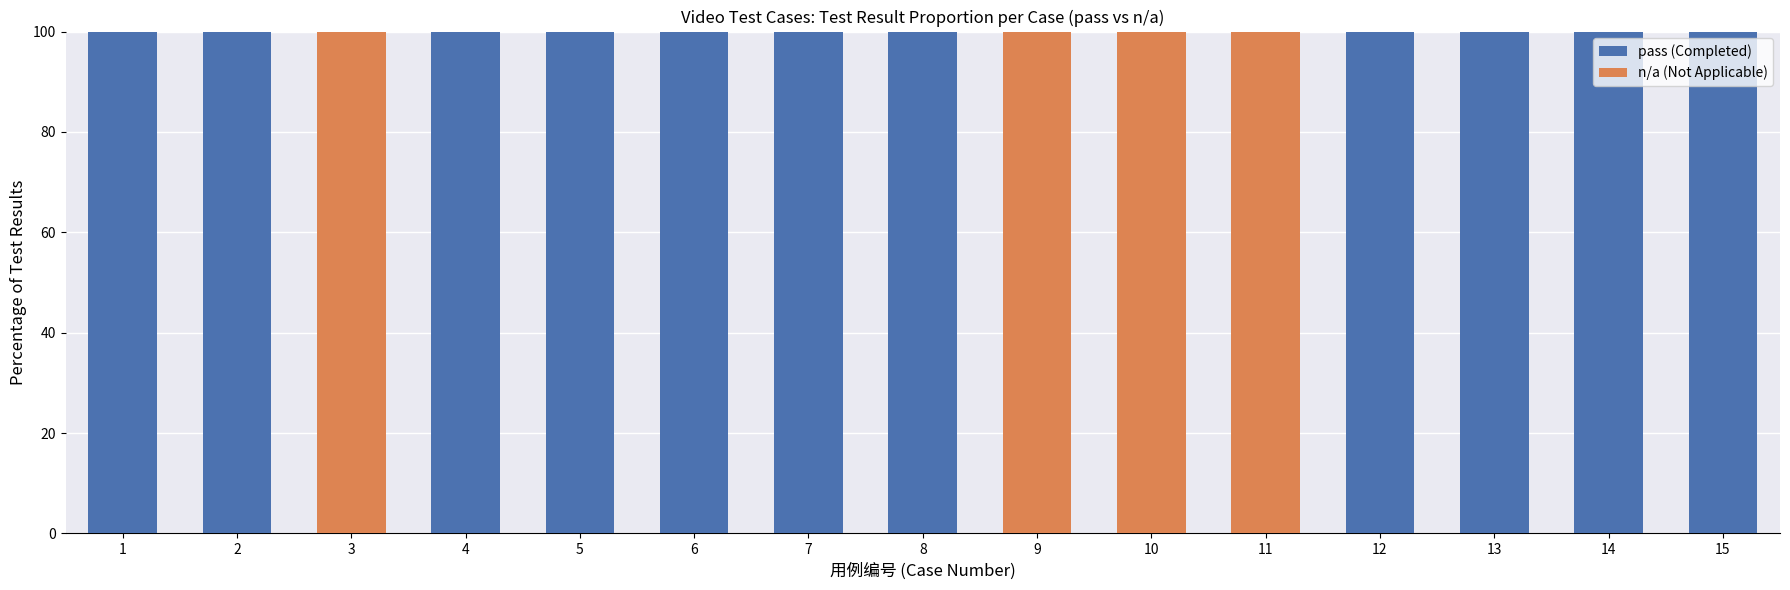

True or false: pass (Completed) has a value of 33 at 2.

False